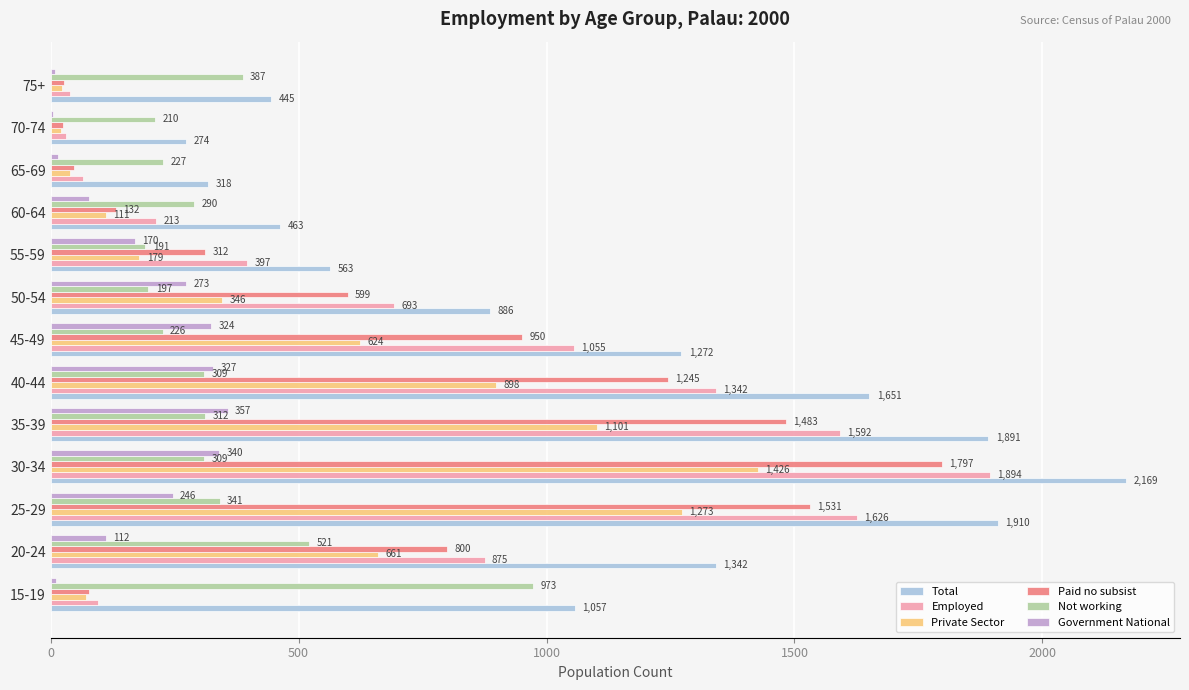

Where is Private Sector nearest to the value 723?

20-24